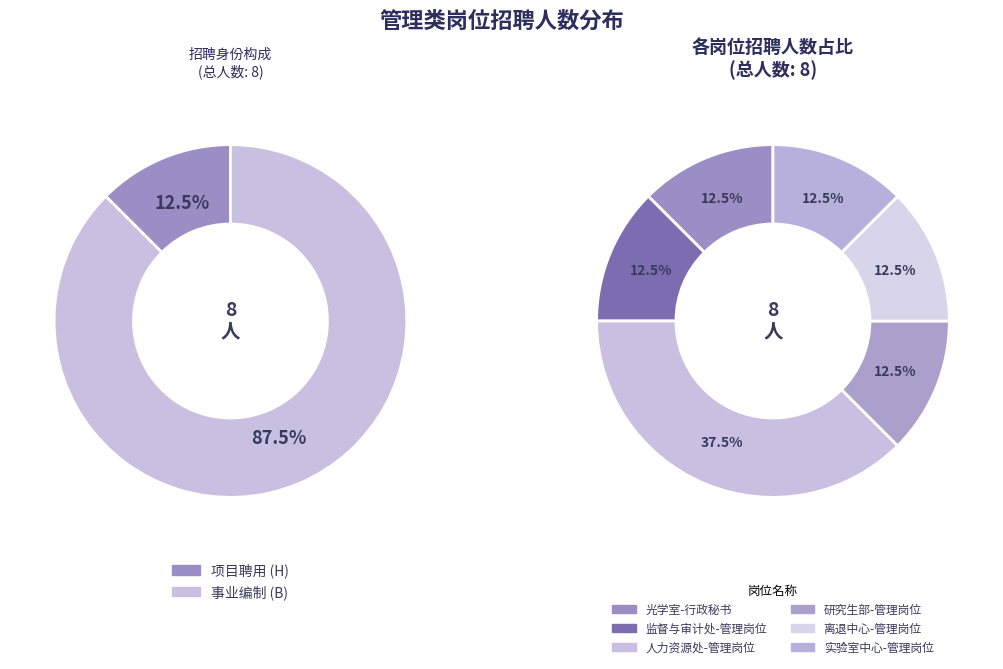

Is it true that 人力资源处-管理岗位 is 28% of the pie?

False